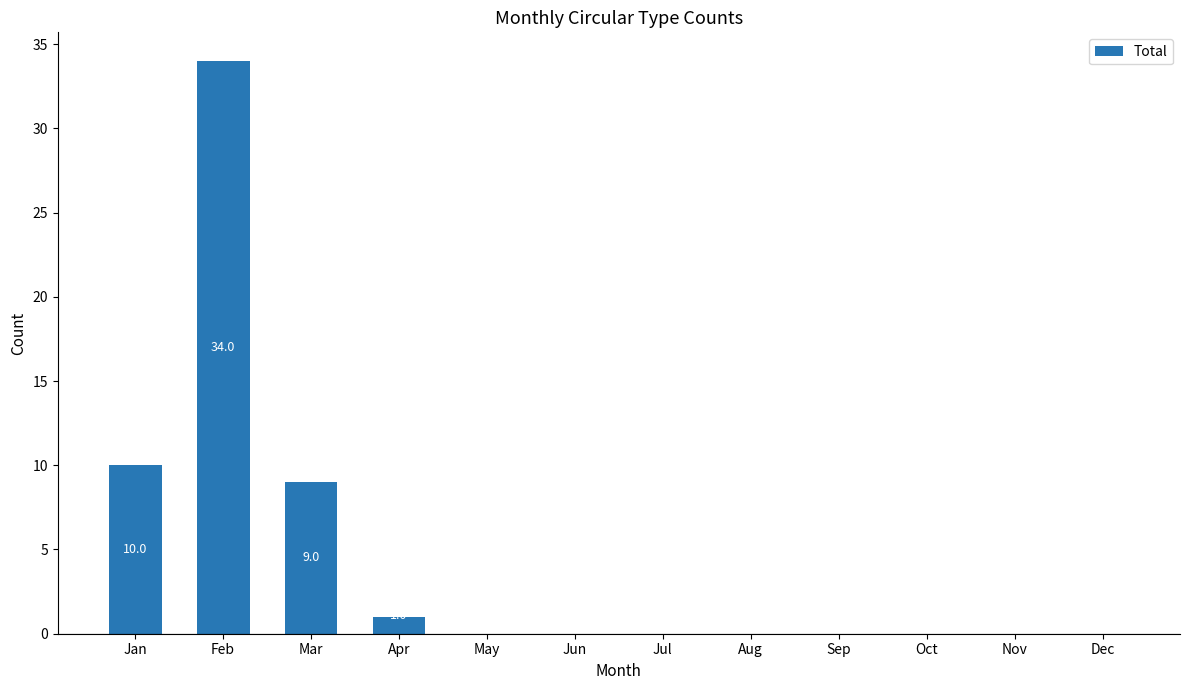

Are the bars grouped side by side (vs. stacked)?

No